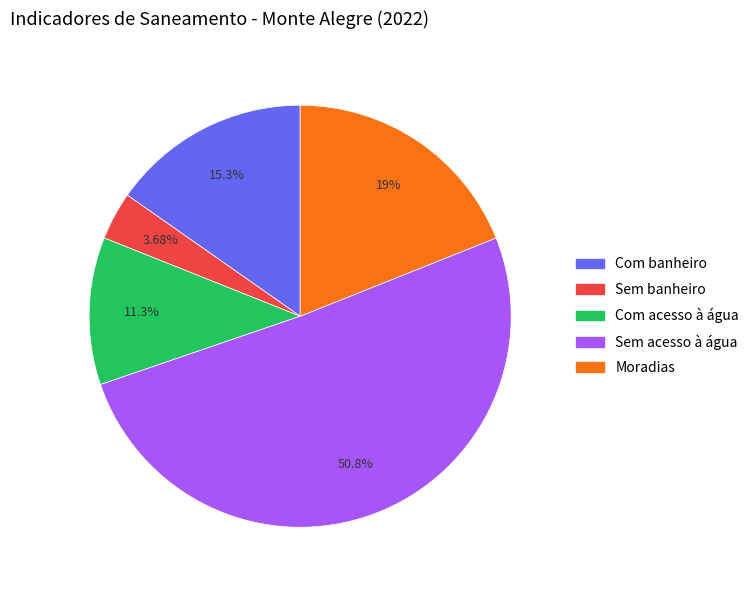

Is there any slice that represents more than half of the pie?

Yes